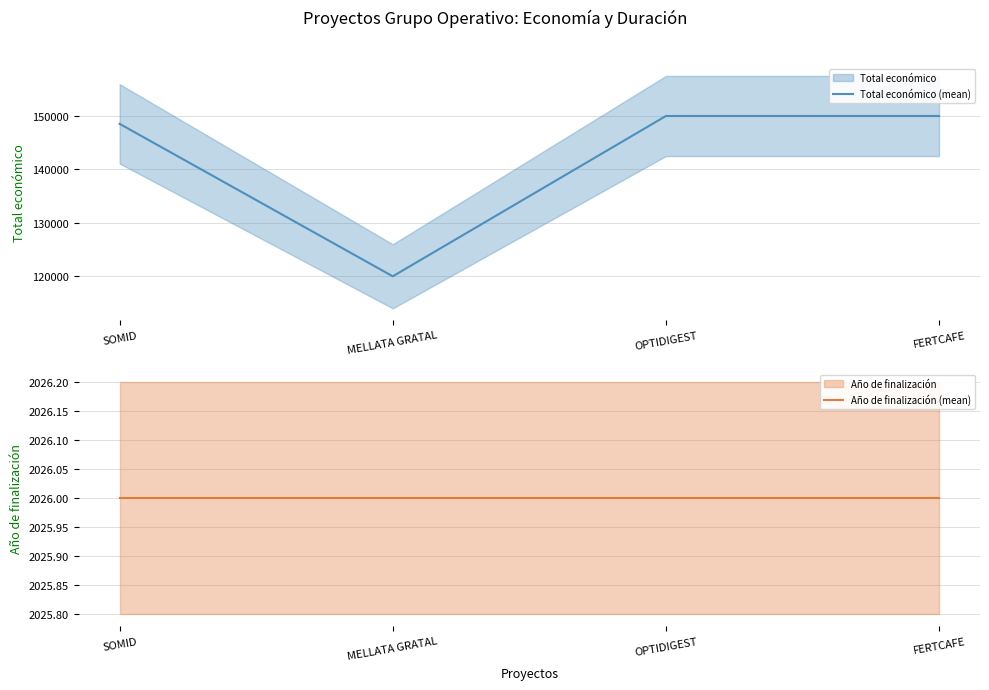

Which series has the widest spread of values?

Total económico (mean)